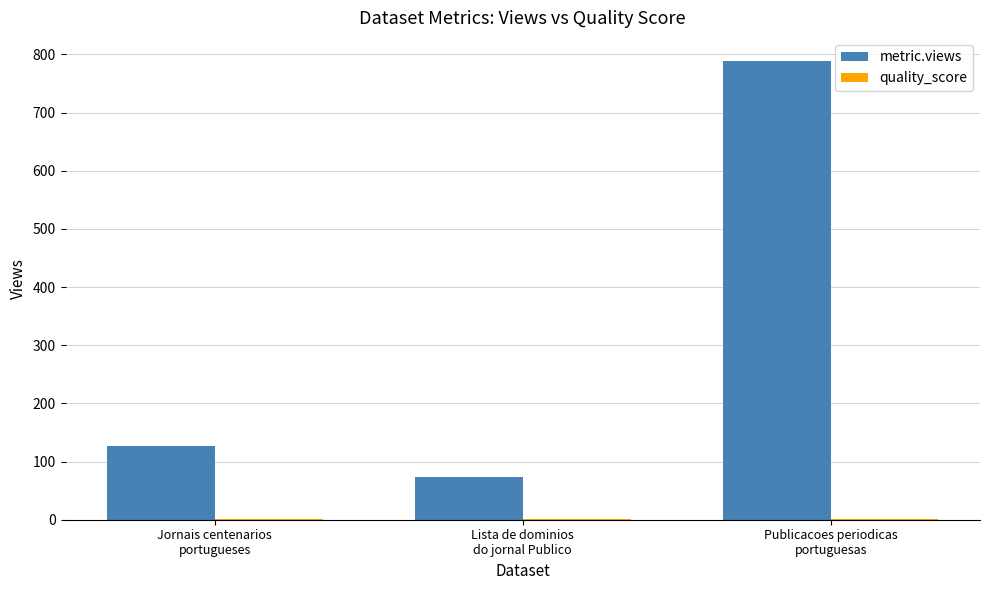

What is the maximum value shown in the chart?

789.0